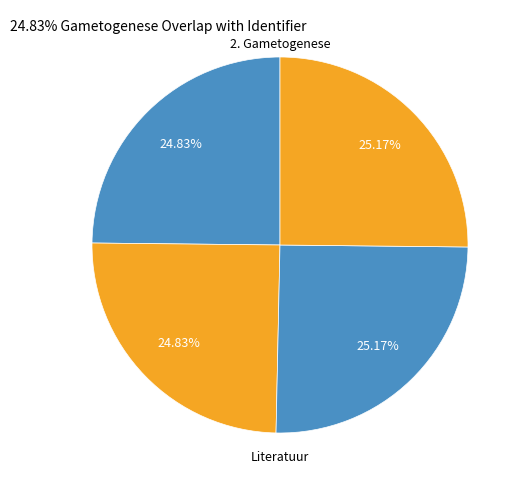

How many segments does this pie chart have?

4